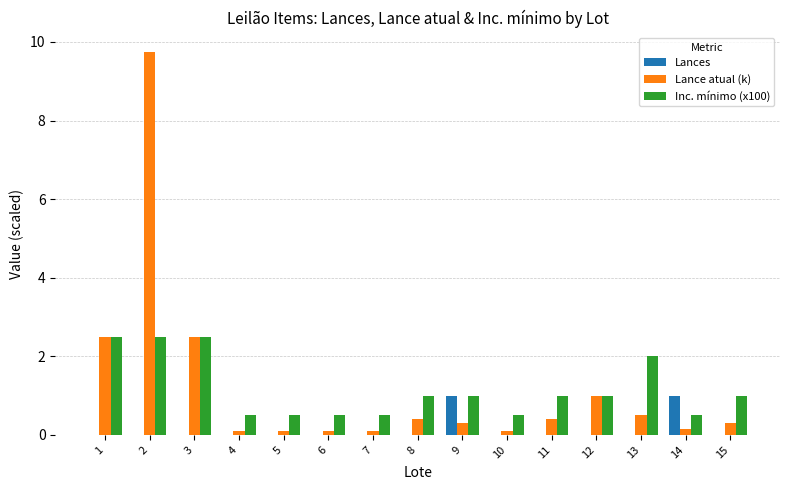

Is the value of Lances at 5 greater than the value of Inc. mínimo (x100) at 10?

No